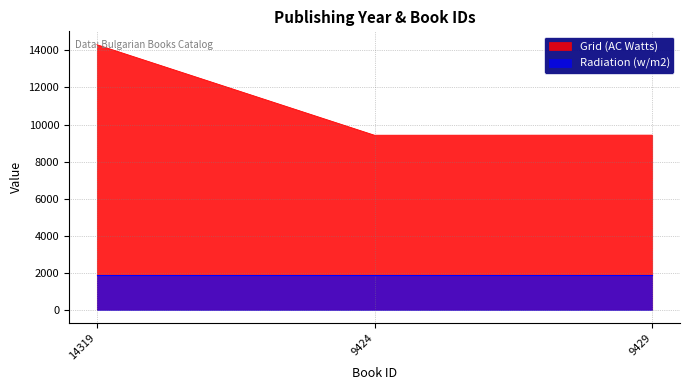

True or false: the data shows 2962 at 9424.

False